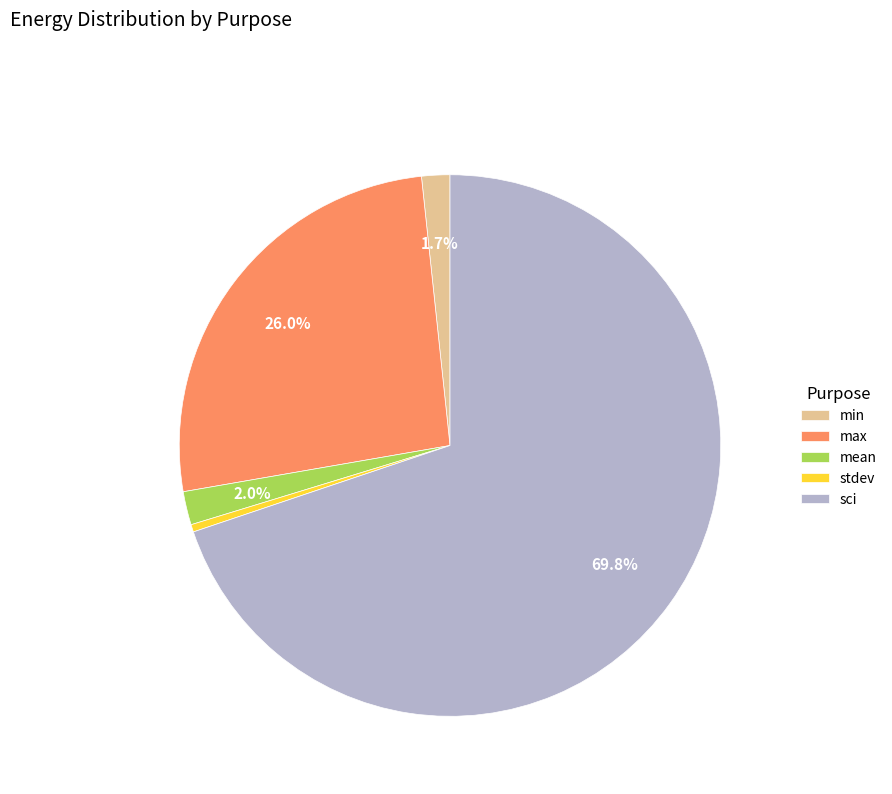

Is the sum of max and sci greater than half?

Yes